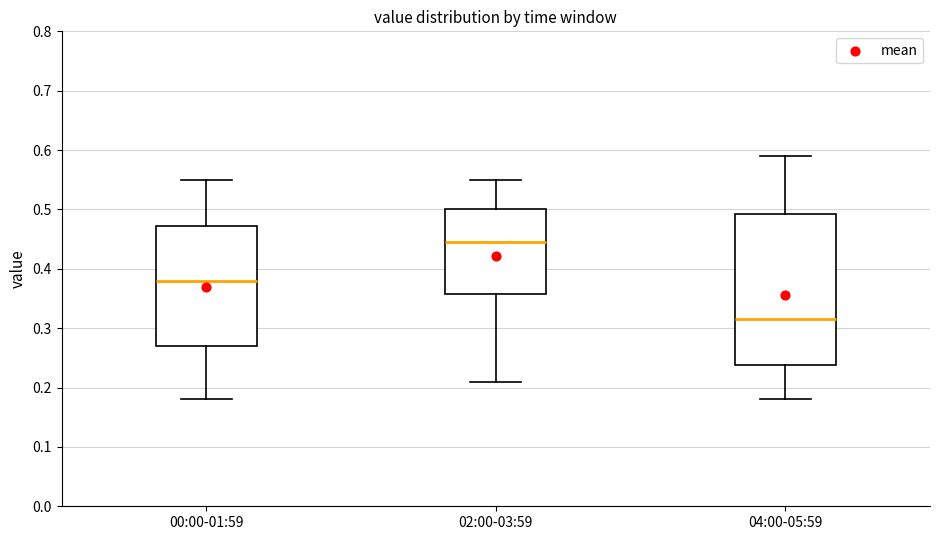

Reading left to right, read every box against the y-axis: the position of its median line, the range the box covers, and the ends of its whiskers. The values are not printed on the chart, so give them approximately, as read against the axis.

00:00-01:59: median 0.38, box 0.27 to 0.47, whiskers 0.18 to 0.55
02:00-03:59: median 0.45, box 0.36 to 0.50, whiskers 0.21 to 0.55
04:00-05:59: median 0.32, box 0.24 to 0.49, whiskers 0.18 to 0.59